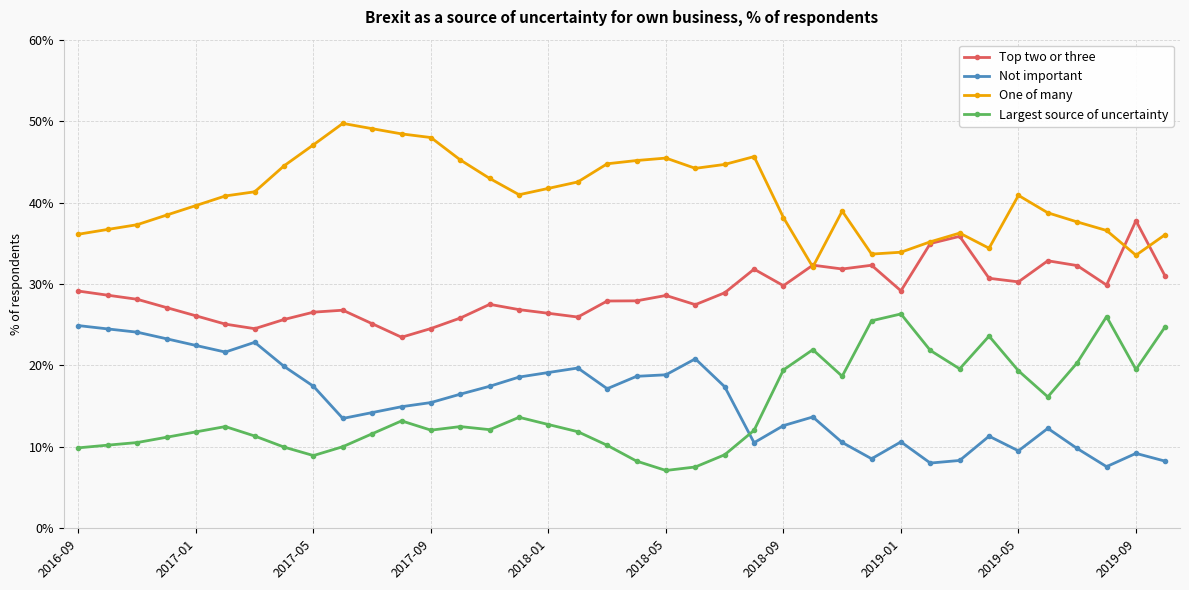

Which series has the largest range (max minus min)?

Largest source of uncertainty